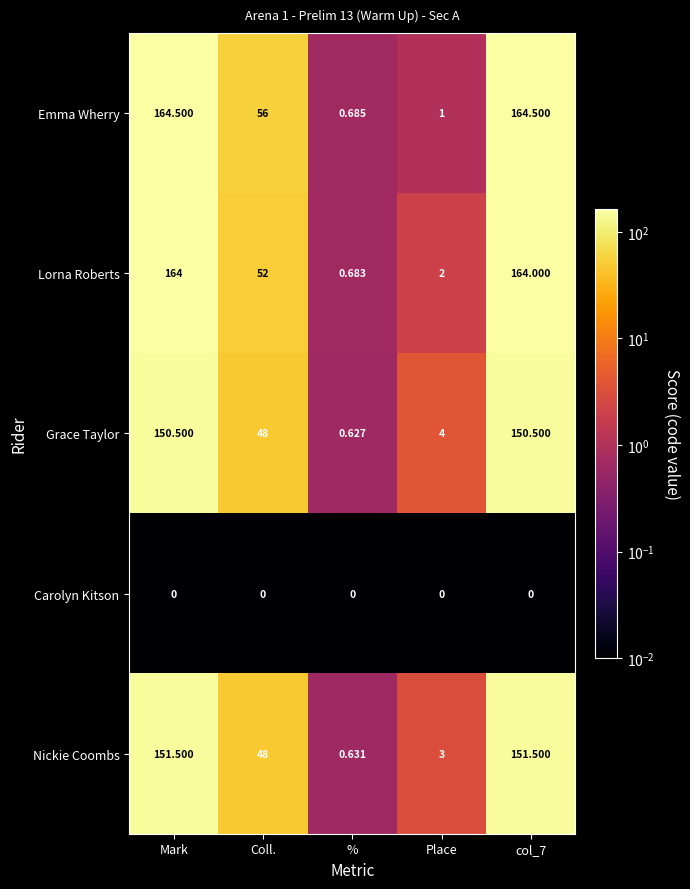

Which series has the largest total across all categories?

Emma Wherry